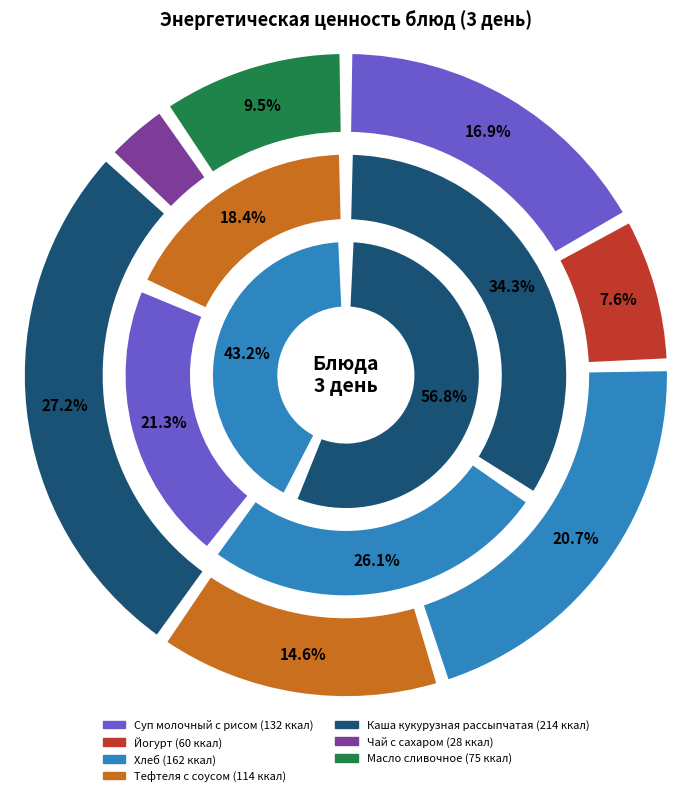

To the nearest percent, what percentage of the pie is Масло сливочное?

10%